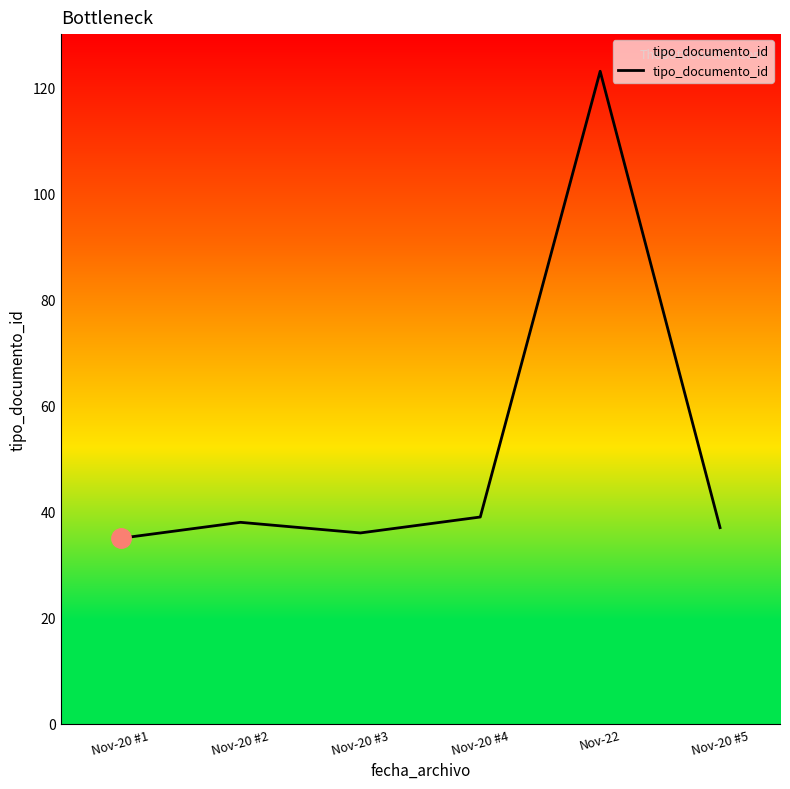

What is the difference between the maximum and minimum values?

88